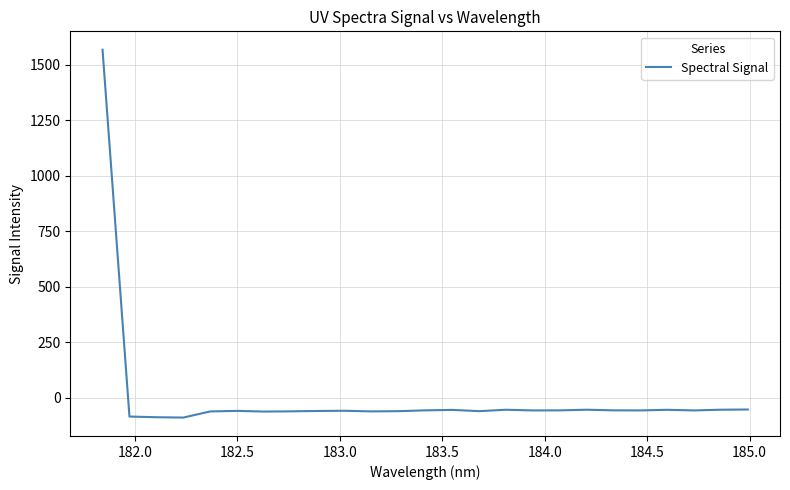

Does the chart have visible grid lines?

Yes